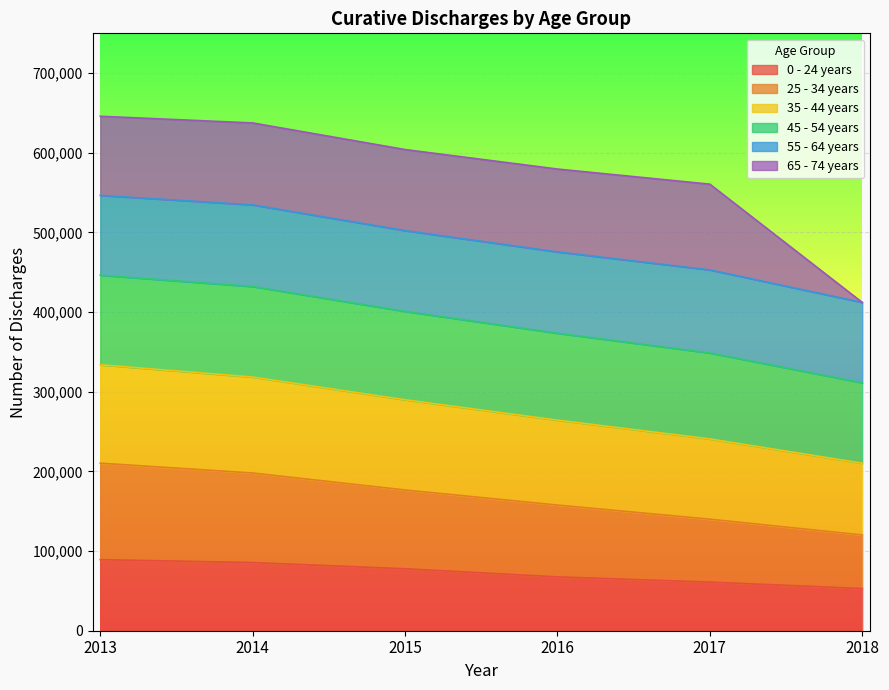

True or false: 35 - 44 years and 25 - 34 years cross at least once.

False